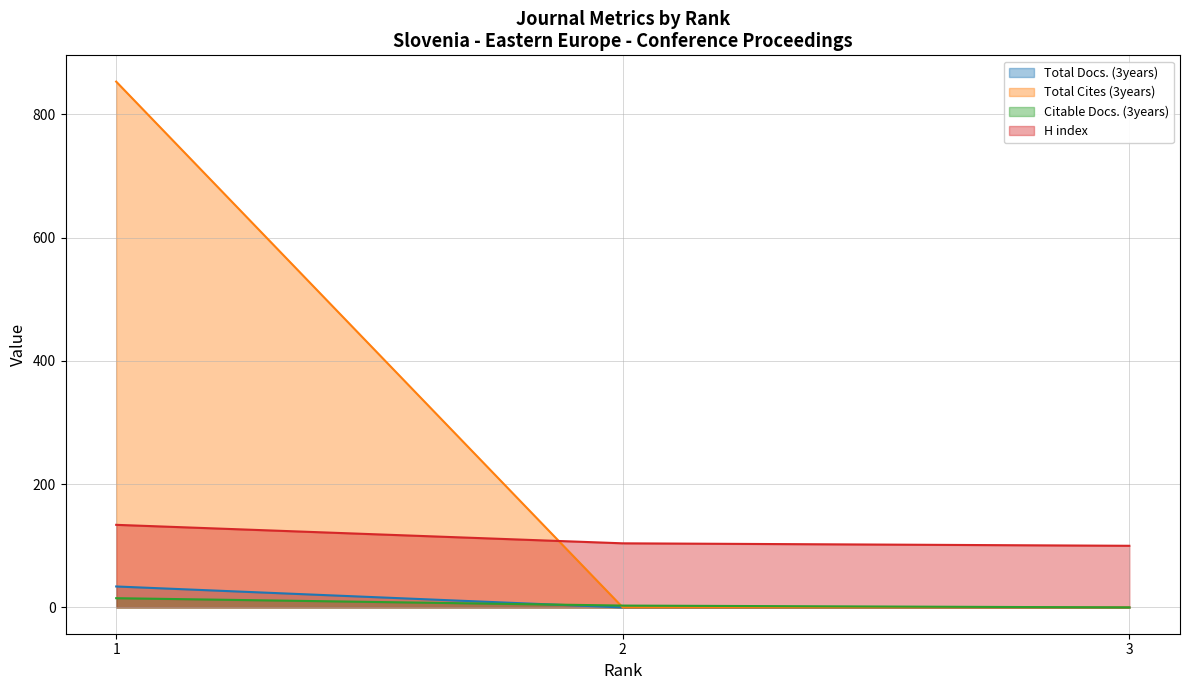

What is the sum of the Citable Docs. (3years) values at 3 and 2?

3